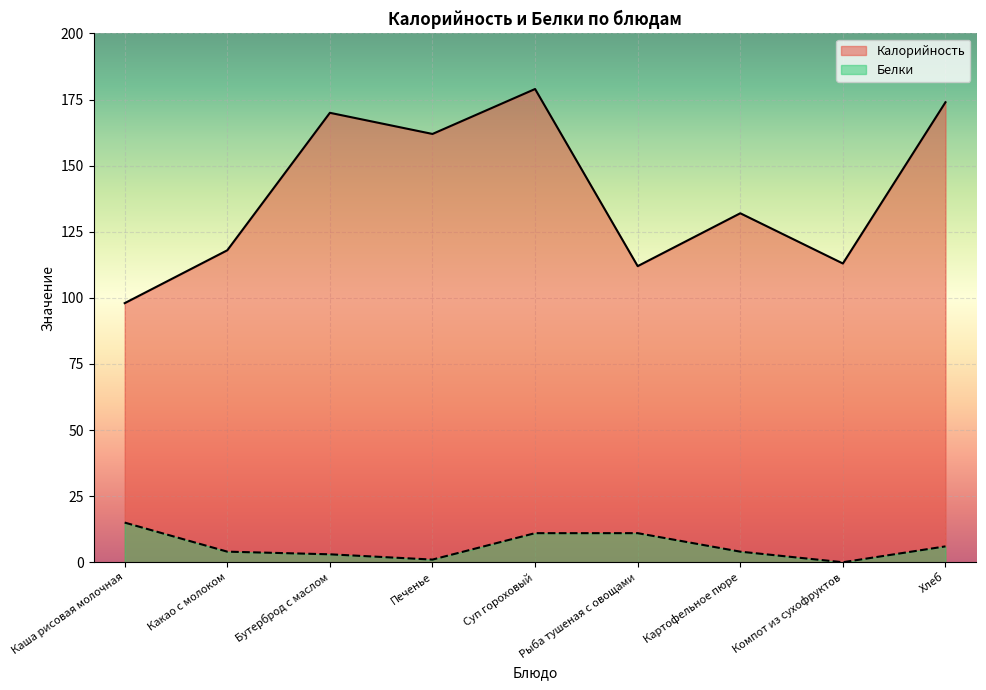

What is the maximum value shown in the chart?

179